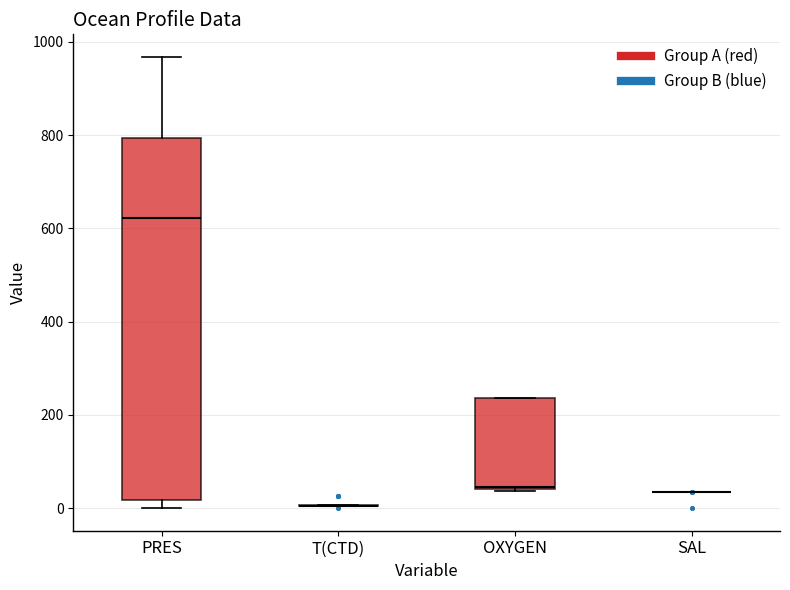

Reading left to right, transcribe this box plot: for each box, give where its median line is, the range the box spans, and where its two whiskers end, as read against the y-axis. The values are not printed on the chart, so give them approximately, as read against the axis.

PRES: median 620, box 20 to 800, whiskers 0 to 960
T(CTD): box collapsed to a line at 0, whiskers 0 to 0
OXYGEN: median 40, box 40 to 240, whiskers 40 to 240
SAL: box collapsed to a line at 40, whiskers 40 to 40